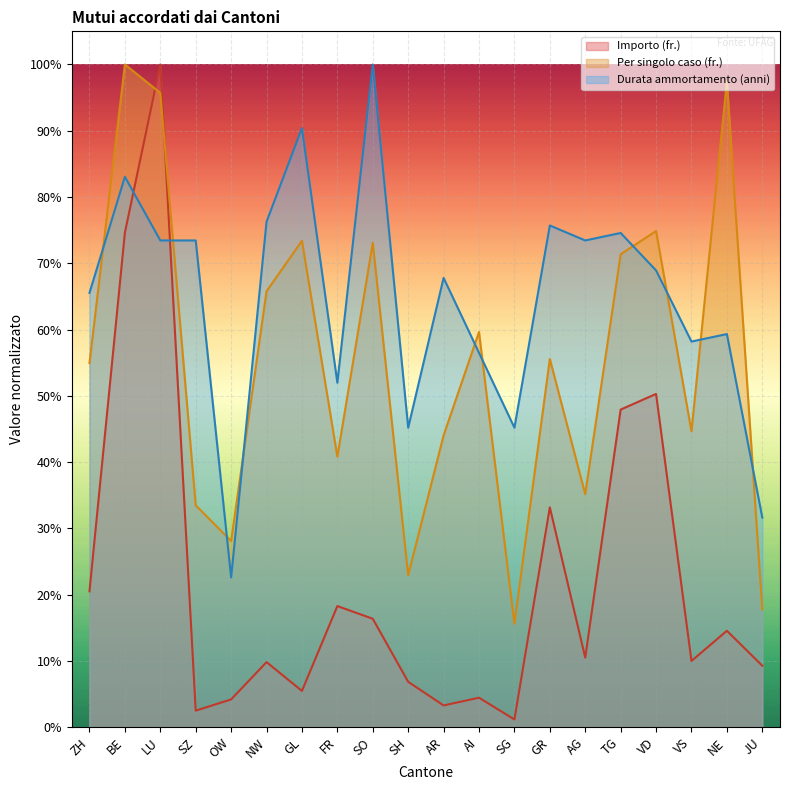

The Per singolo caso (fr.) series shows 0.2 at AI. True or false?

False